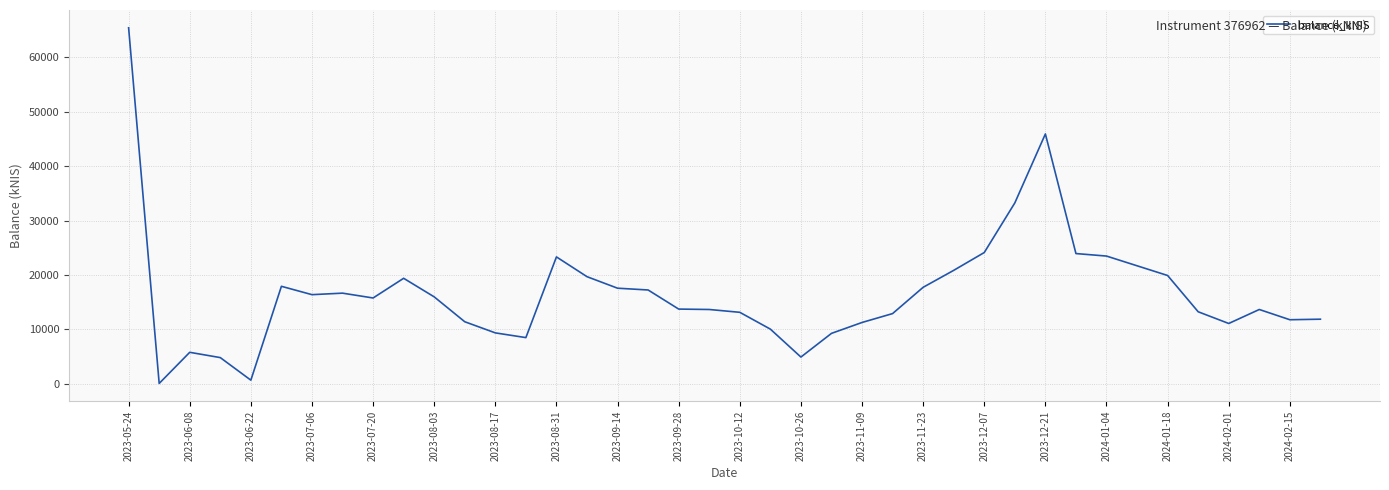

What is the value of the 11th point from the left?

15969.7